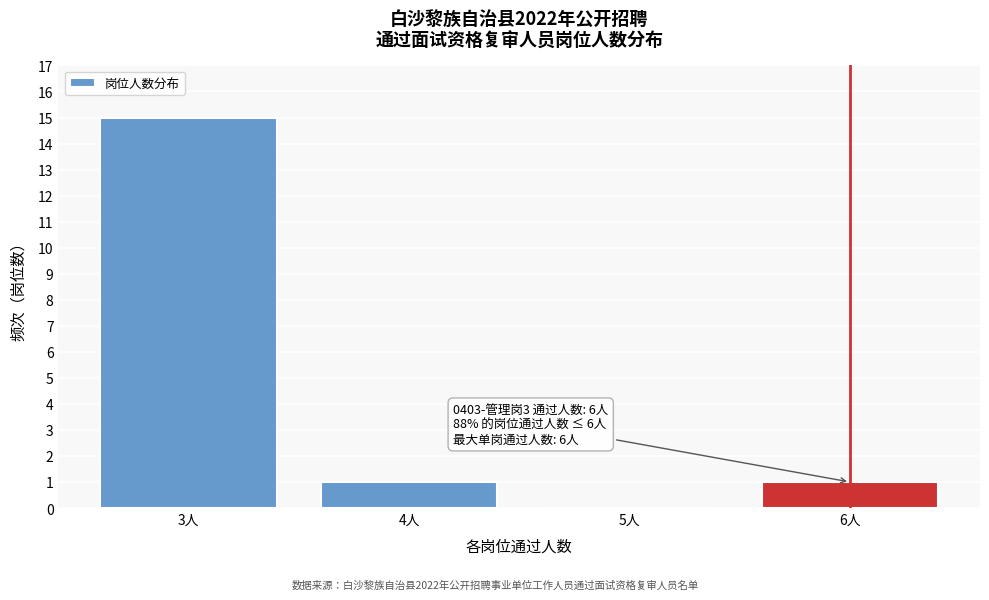

Reading right to left, what are all the values shown in this chart?

6人=1	5人=0	4人=1	3人=15